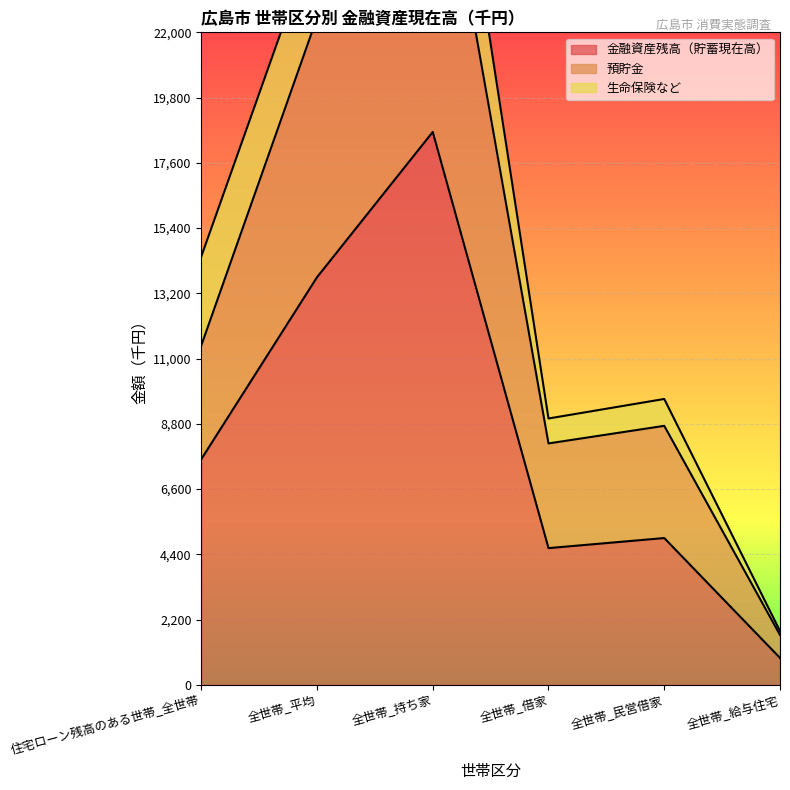

Between 全世帯_平均 and 全世帯_借家, which series saw the biggest shift?

預貯金